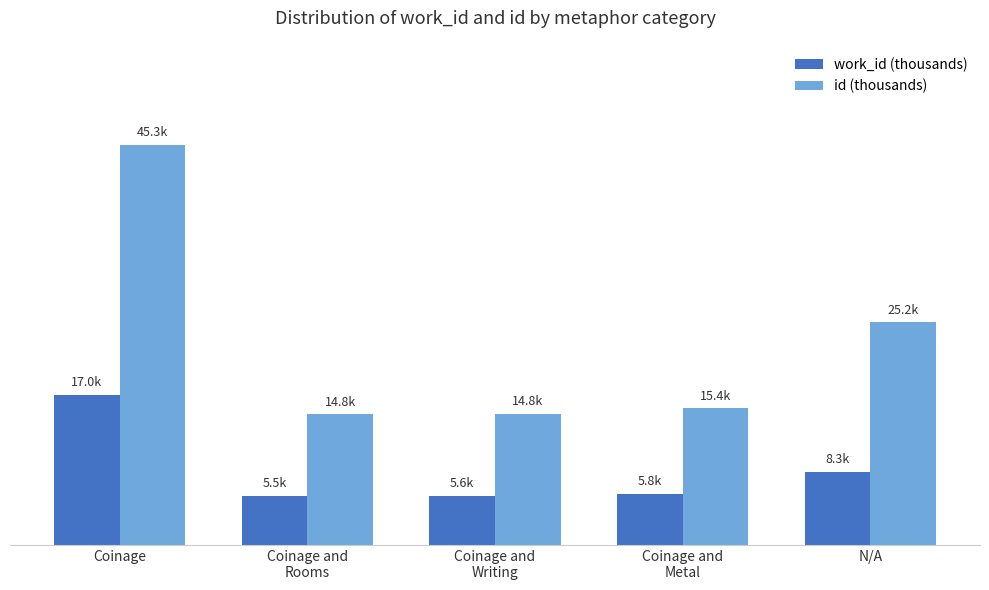

The value of id (thousands) at Coinage and
Writing is 14.8. True or false?

True